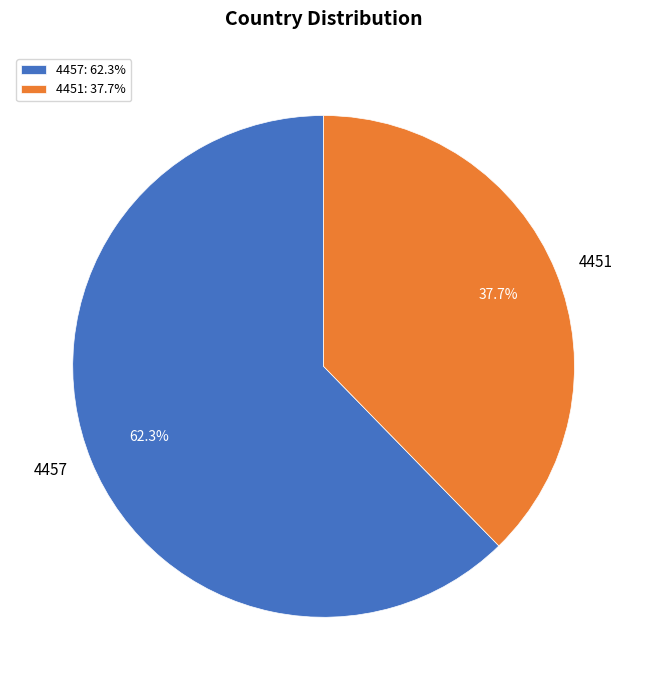

Is it true that 4451 is 28% of the pie?

False